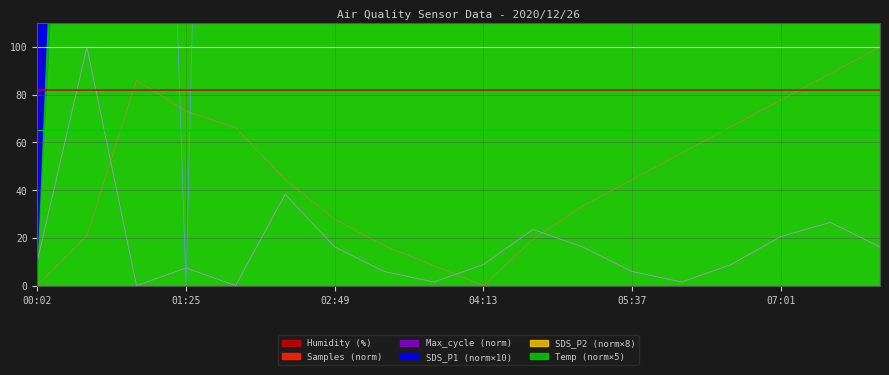

At which label is Max_cycle closest to 50?

02:21